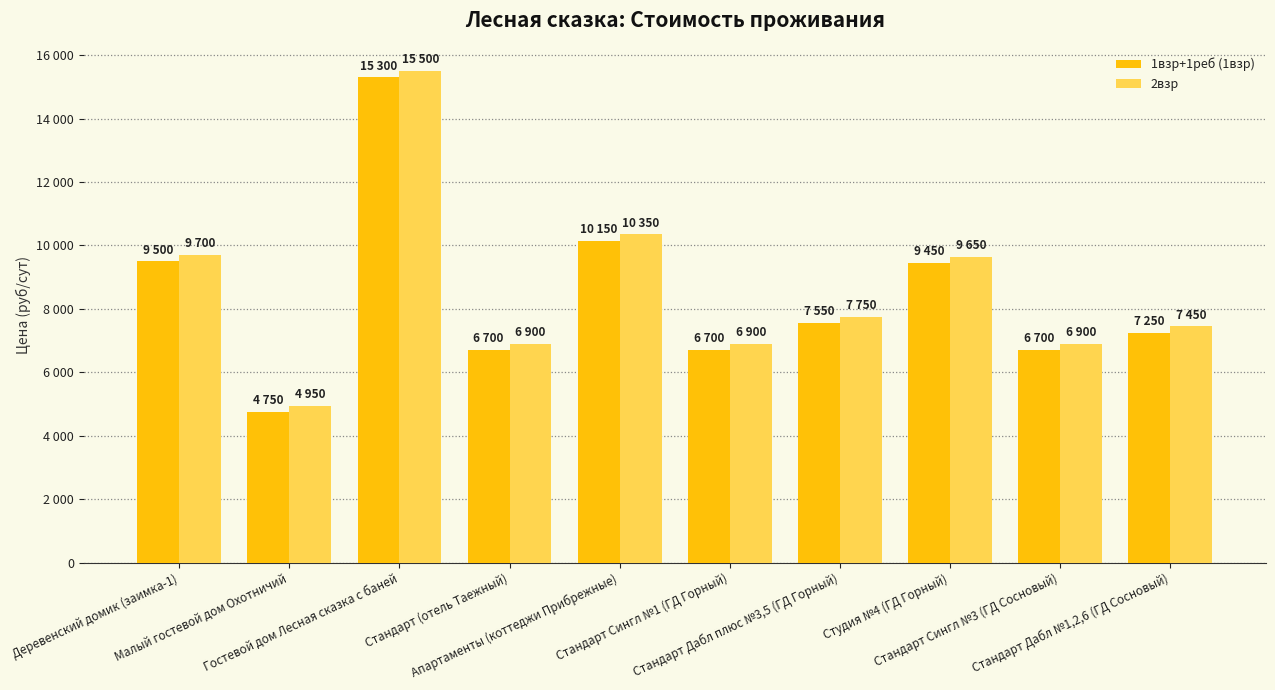

Are the bars grouped side by side (vs. stacked)?

Yes